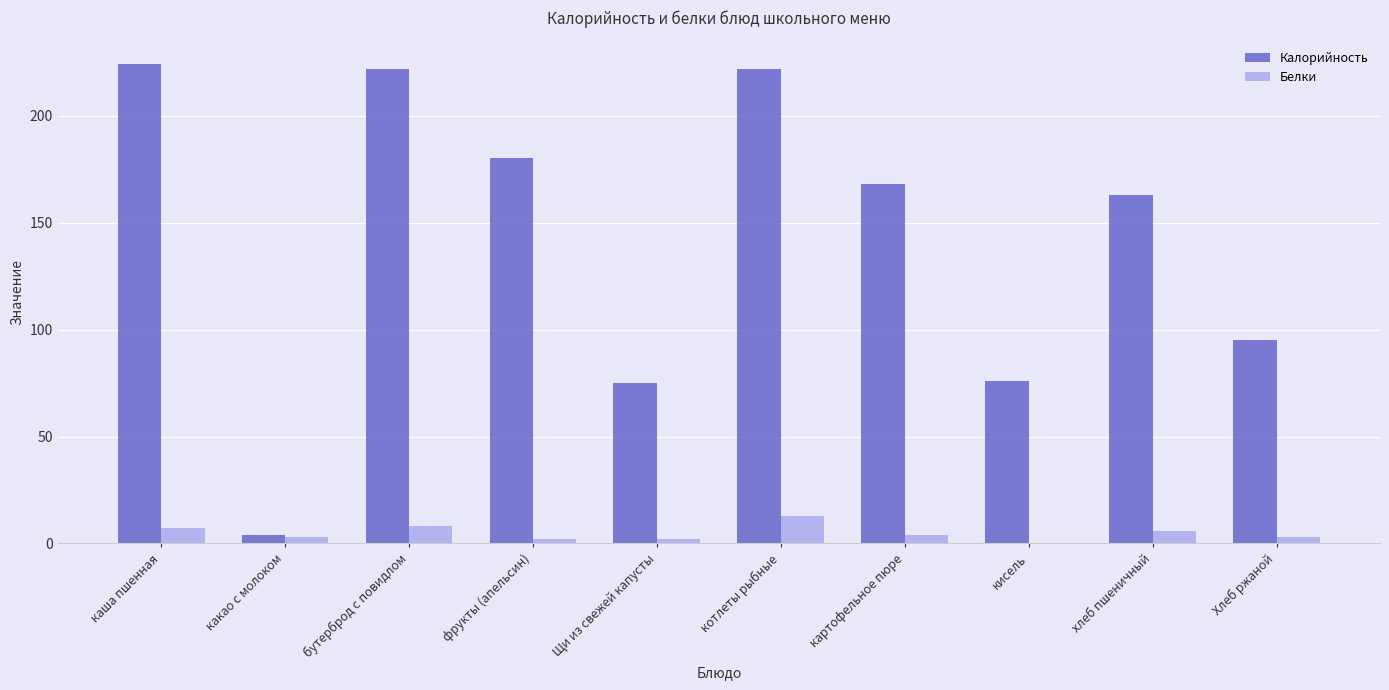

The Белки series shows 4 at котлеты рыбные. True or false?

False